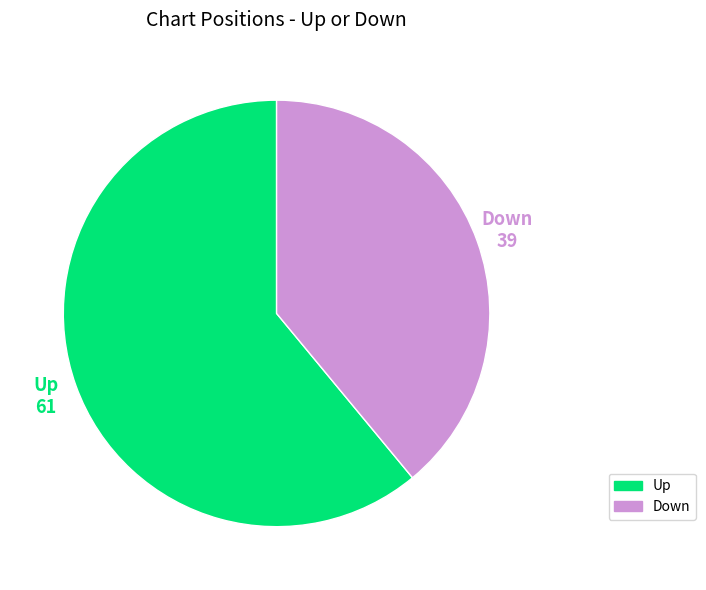

True or false: Up accounts for 61% of the total.

True